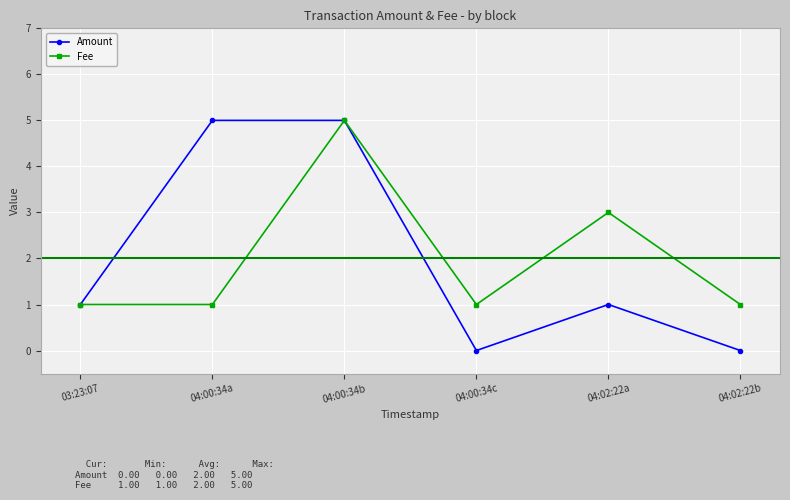

True or false: Amount has more than 0 points higher than both neighbors.

True